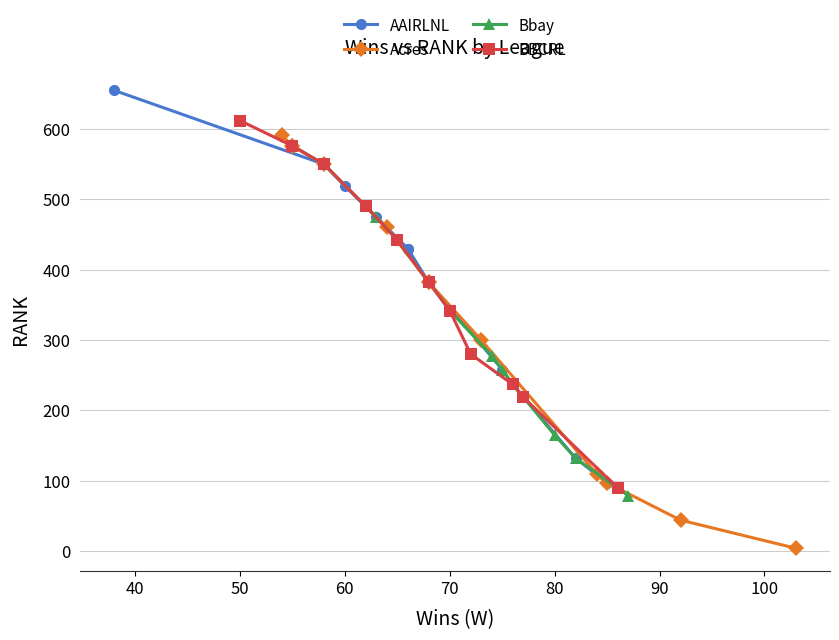

Which series ends up on top after the final intersection of Acres and AAIRLNL?

AAIRLNL